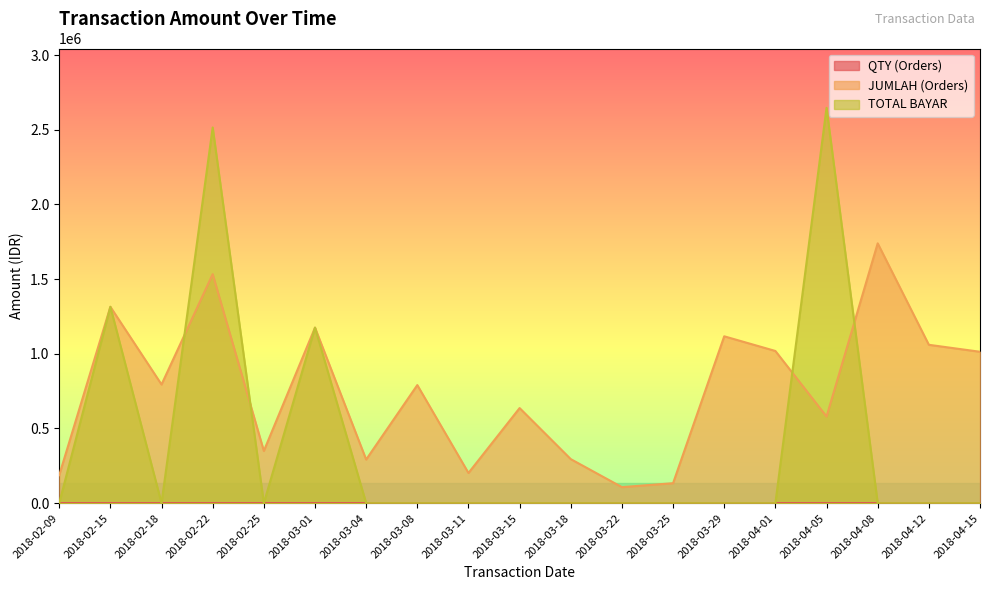

Does the chart display data point markers on the line(s)?

No